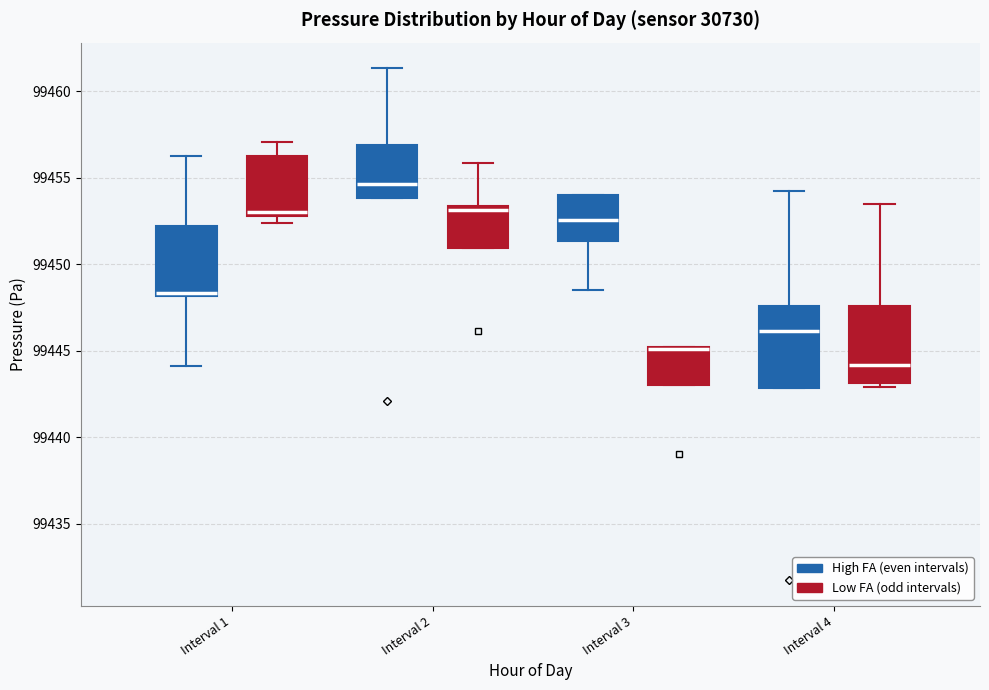

Where is the lower edge of the box for Interval 2 (High FA (even intervals)) on the y-axis? The values are not printed on the chart, so give them approximately, as read against the axis.

99454.0